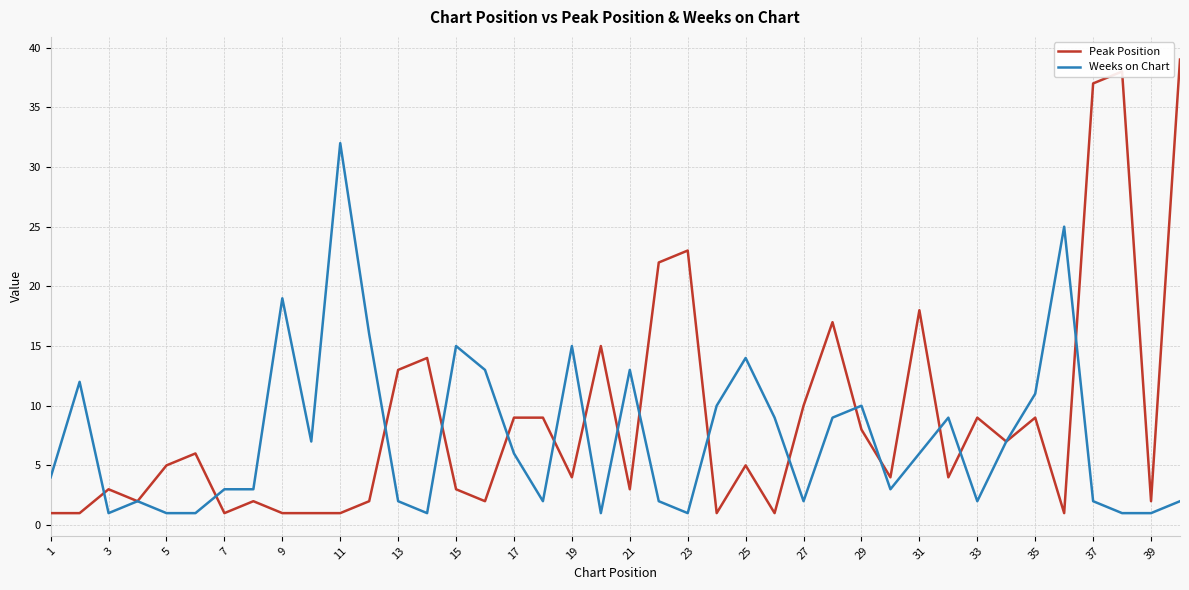

Rank the series by their maximum value, from highest to lowest.

Peak Position, Weeks on Chart